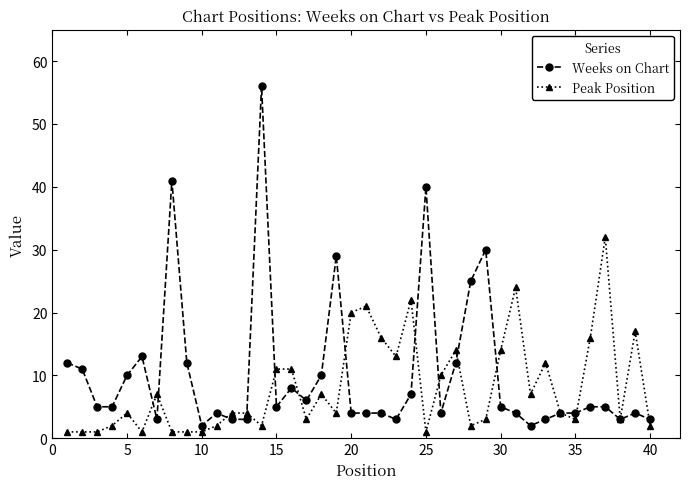

At how many categories does at least one series exceed 35?

3